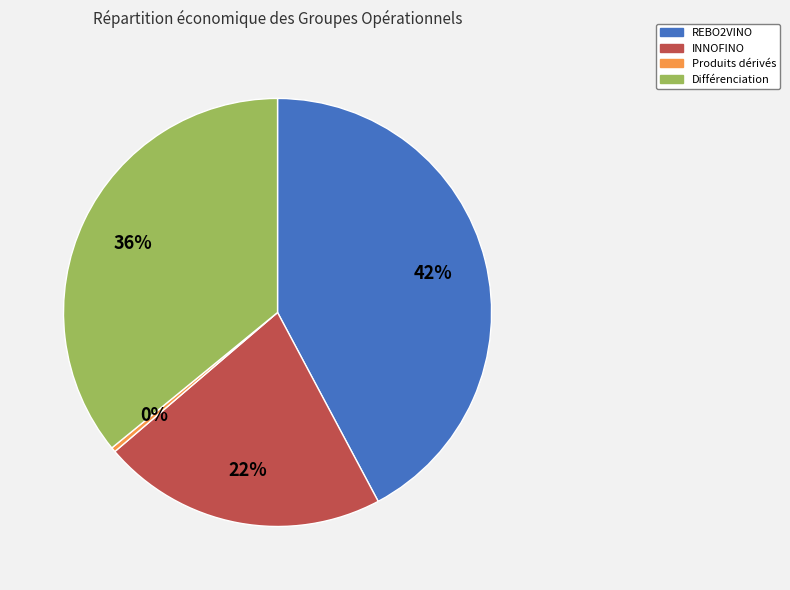

Between Produits dérivés and REBO2VINO, which is larger?

REBO2VINO